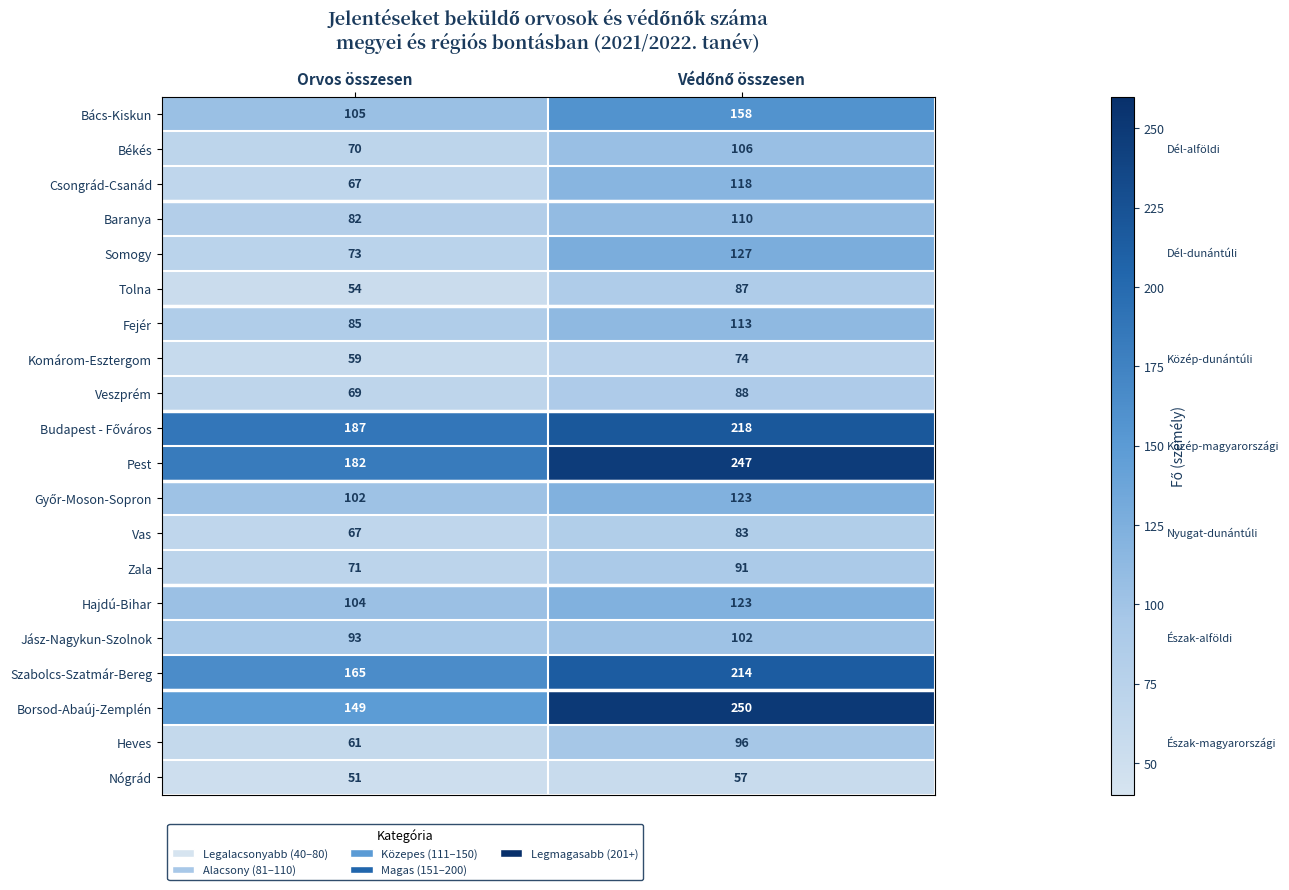

True or false: Komárom-Esztergom has a value of 20 at Orvos összesen.

False